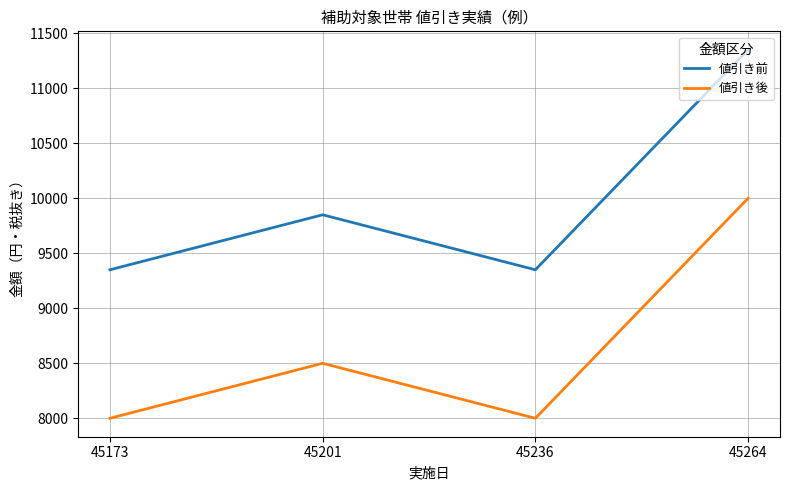

What is the difference between the highest and lowest values at 45236?

1350